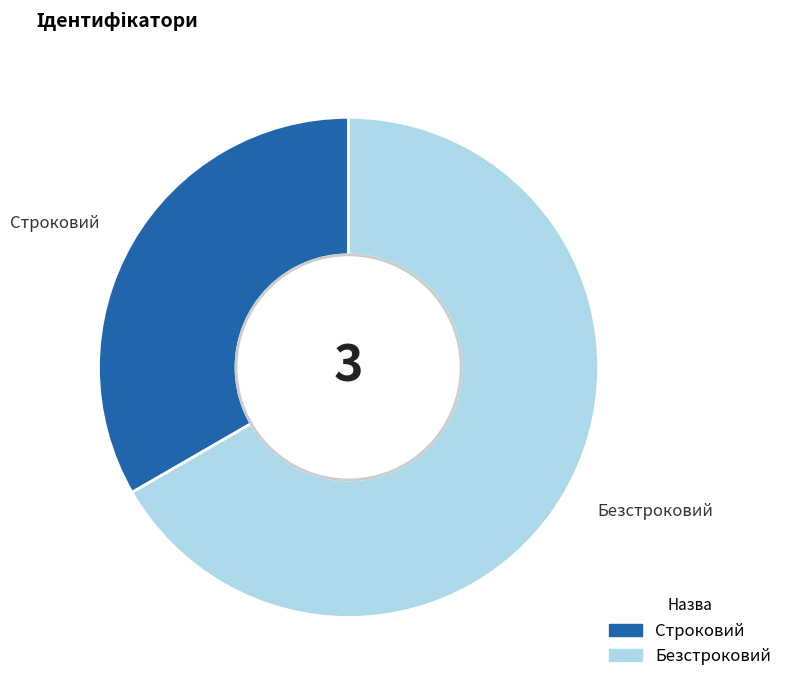

True or false: Строковий accounts for 33% of the total.

True